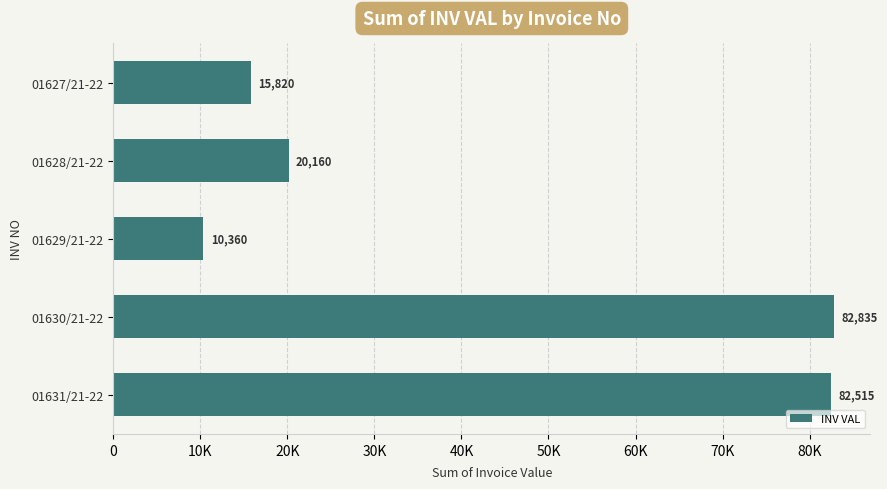

At which category does the chart reach its peak across all series?

01630/21-22